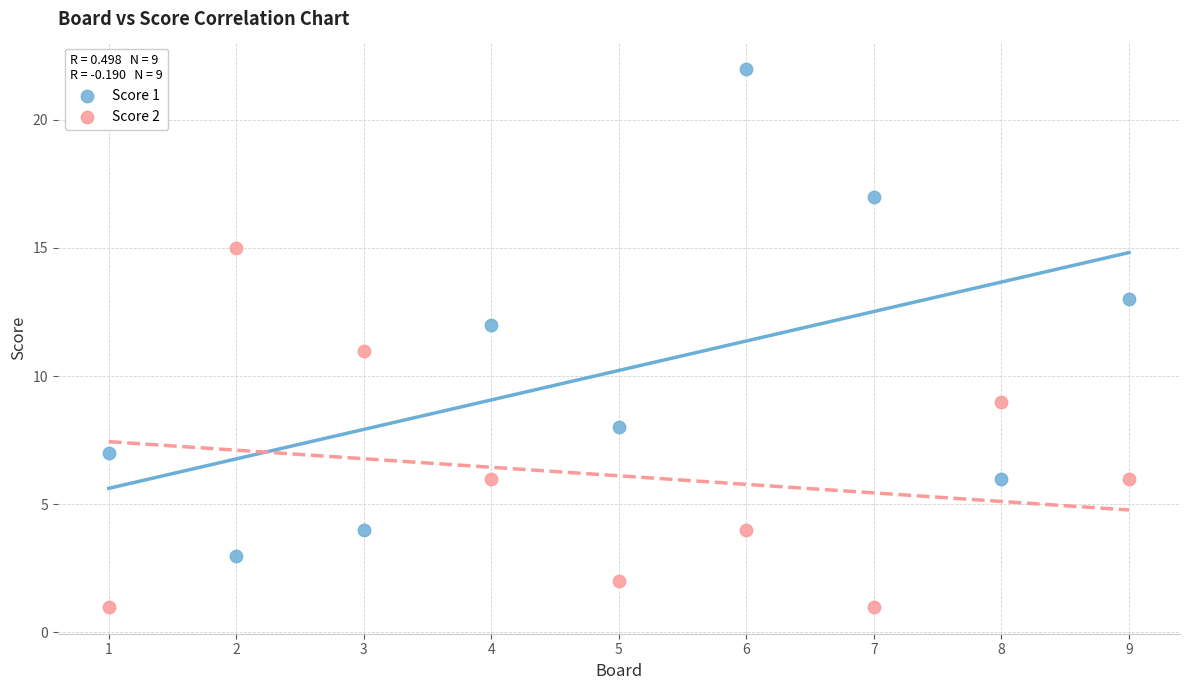

Which series reaches the minimum Y coordinate?

Score 2